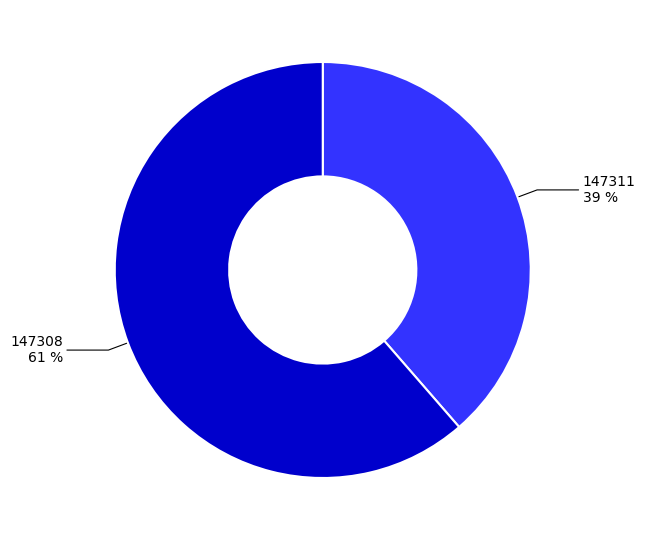

To the nearest percent, what is the average slice percentage?

50%